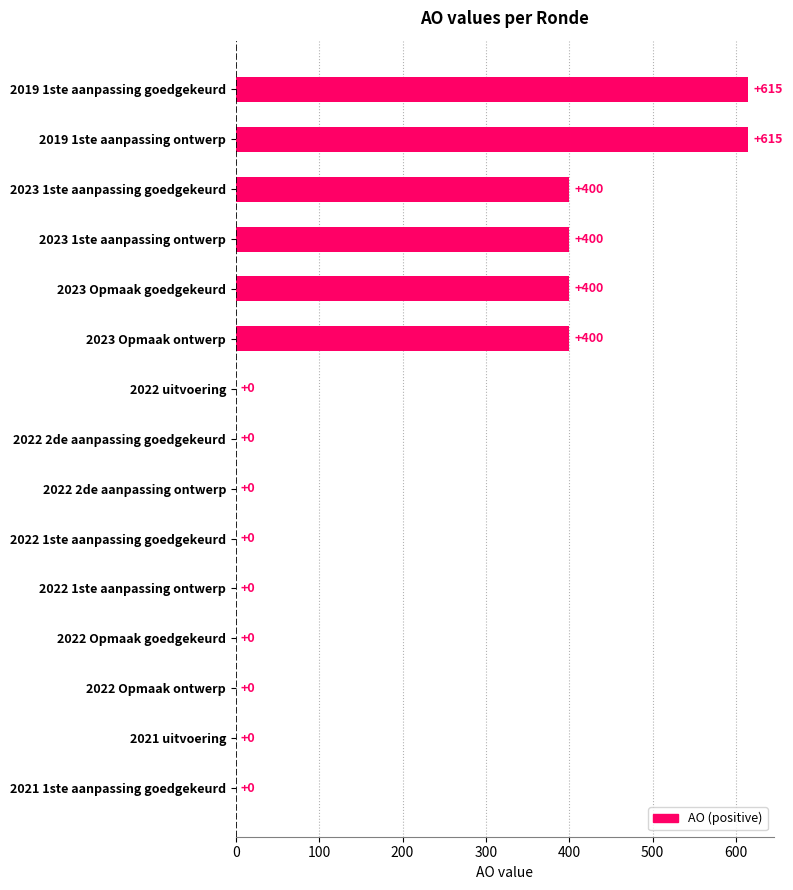

Reading bottom to top, list all the values displayed in this chart.

2021 1ste aanpassing goedgekeurd=0	2021 uitvoering=0	2022 Opmaak ontwerp=0	2022 Opmaak goedgekeurd=0	2022 1ste aanpassing ontwerp=0	2022 1ste aanpassing goedgekeurd=0	2022 2de aanpassing ontwerp=0	2022 2de aanpassing goedgekeurd=0	2022 uitvoering=0	2023 Opmaak ontwerp=400	2023 Opmaak goedgekeurd=400	2023 1ste aanpassing ontwerp=400	2023 1ste aanpassing goedgekeurd=400	2019 1ste aanpassing ontwerp=615	2019 1ste aanpassing goedgekeurd=615